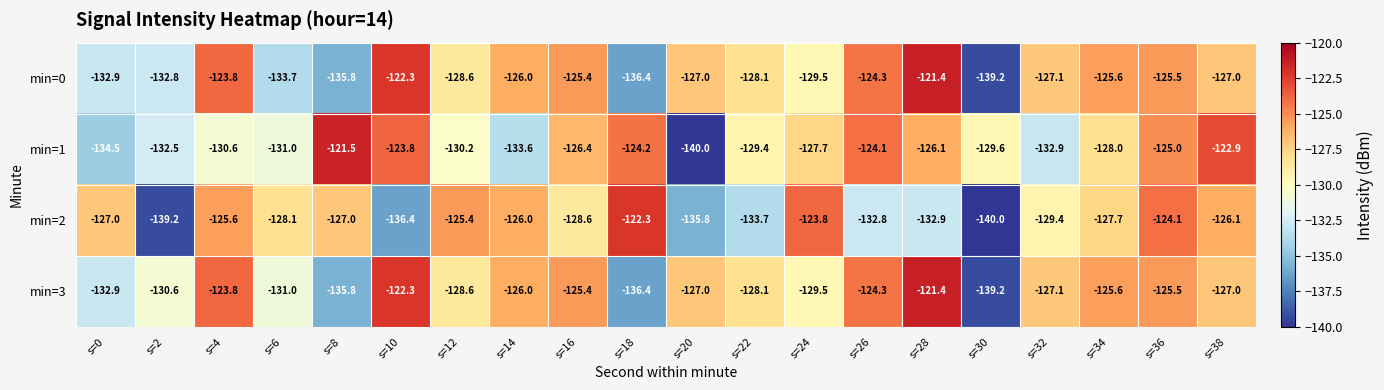

What value does the min=0 series have at s=30?

-139.2